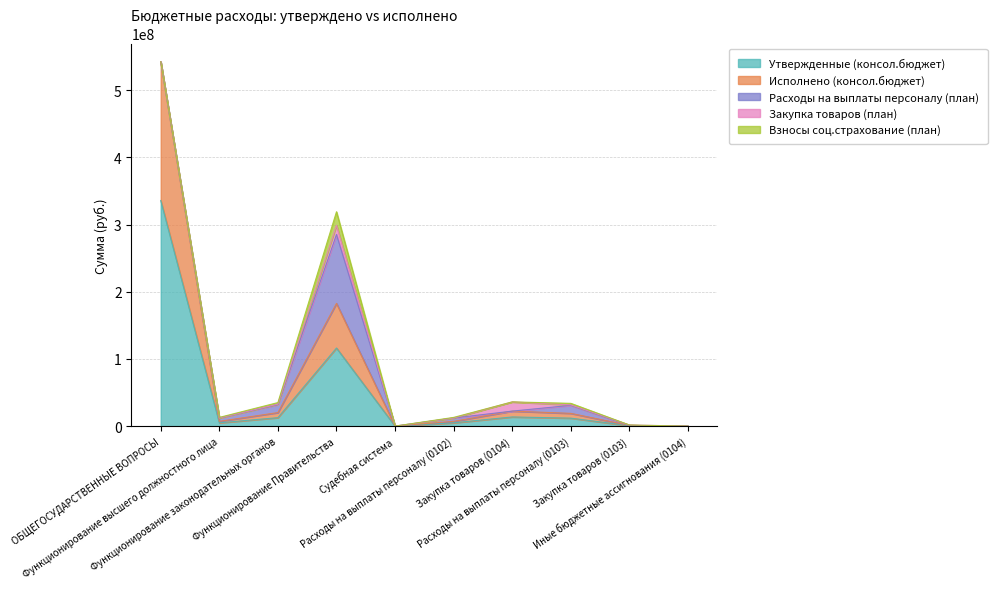

True or false: Взносы соц.страхование (план) and Исполнено (консол.бюджет) cross at least once.

False